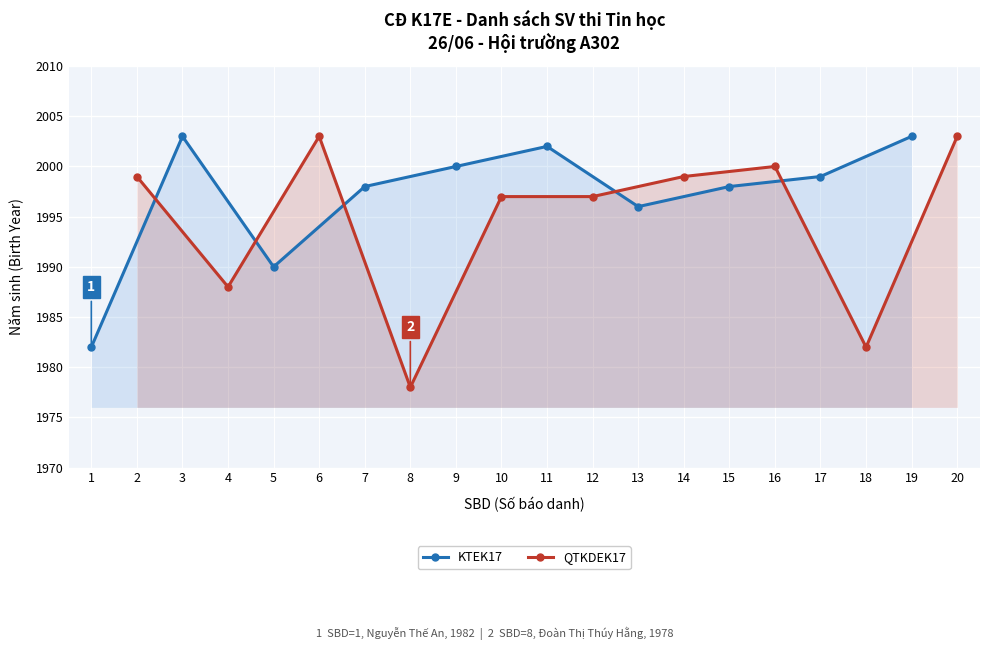

Reading left to right, transcribe all the data shown in this chart.

KTEK17: 1982	2003	1990	1998	2000	2002	1996	1998	1999	2003
QTKDEK17: 1999	1988	2003	1978	1997	1997	1999	2000	1982	2003